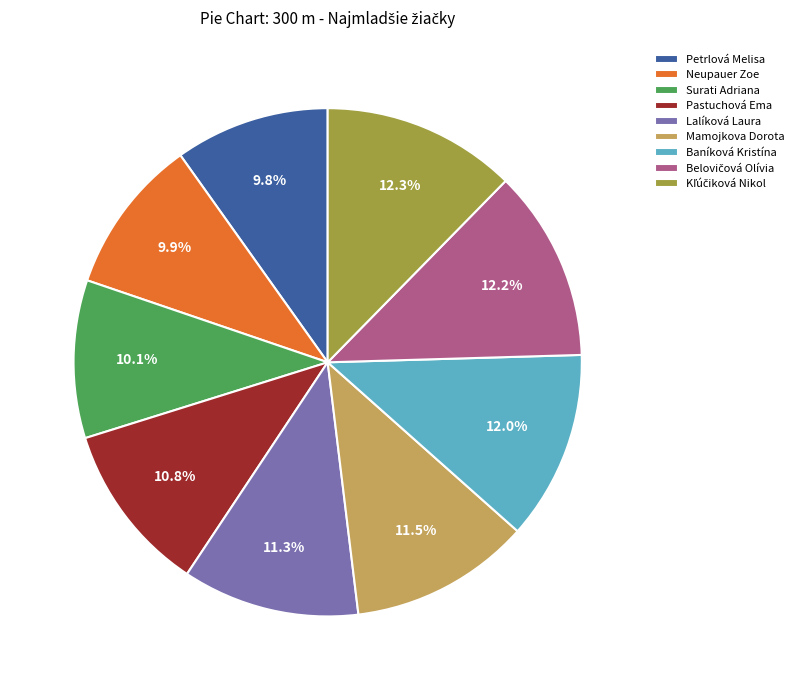

Is it true that Surati Adriana is 22% of the pie?

False